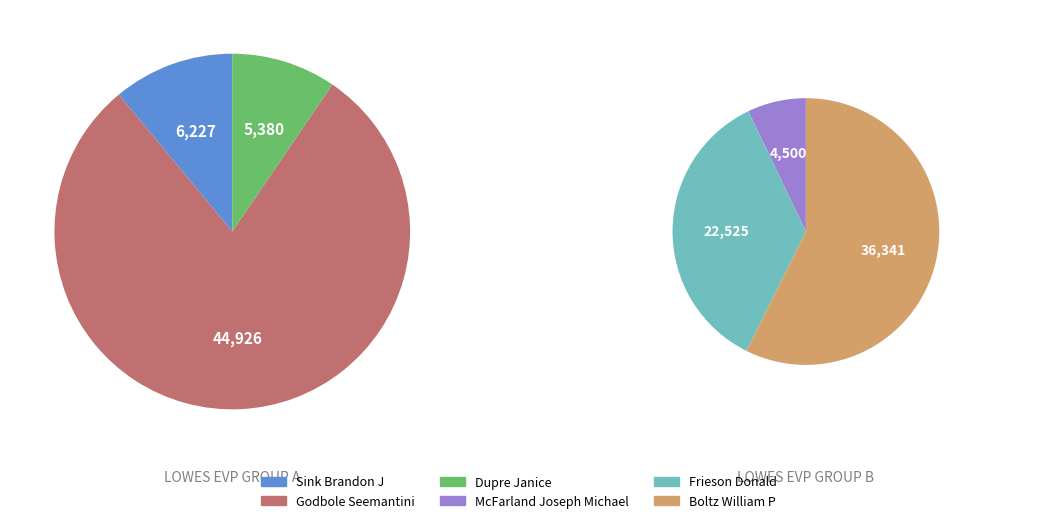

To the nearest percent, what is the combined percentage of Frieson Donald and Dupre Janice?

23%